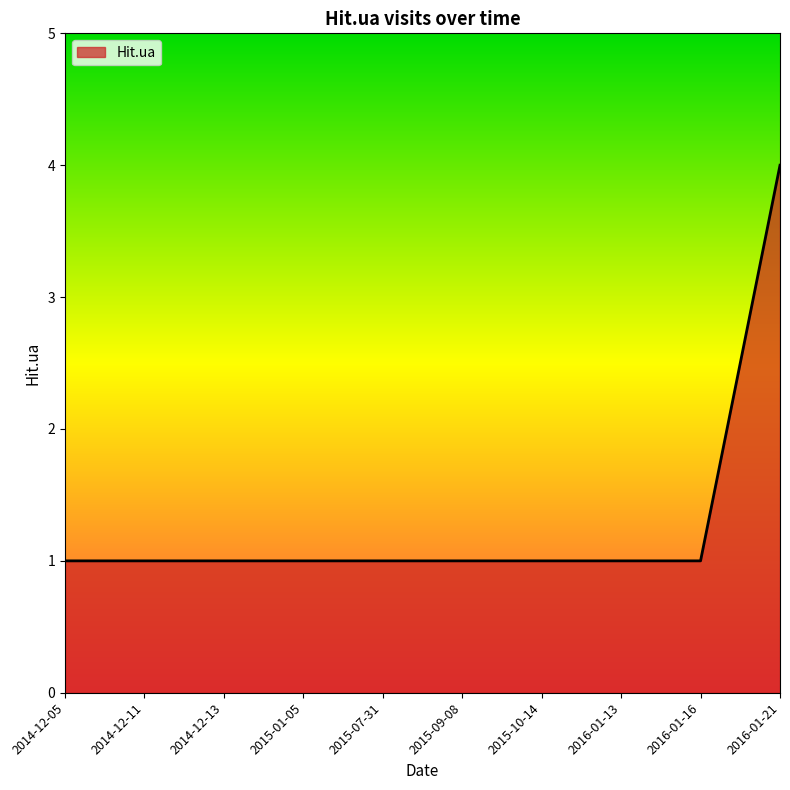

What is the greatest value displayed?

4